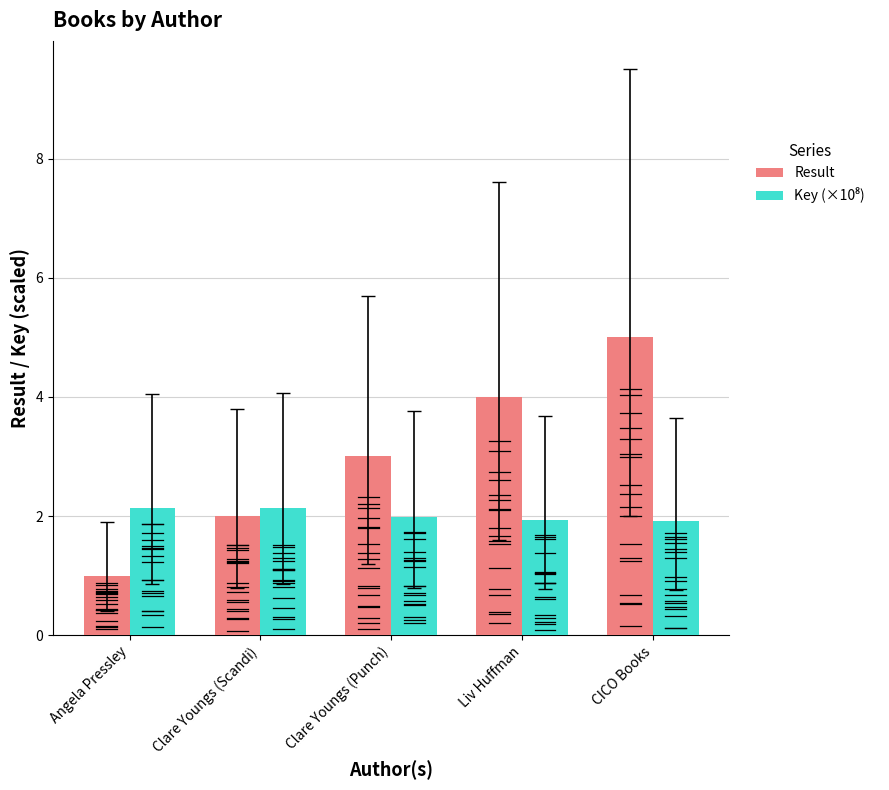

The Result series shows 2.0 at Clare Youngs (Scandi). True or false?

True